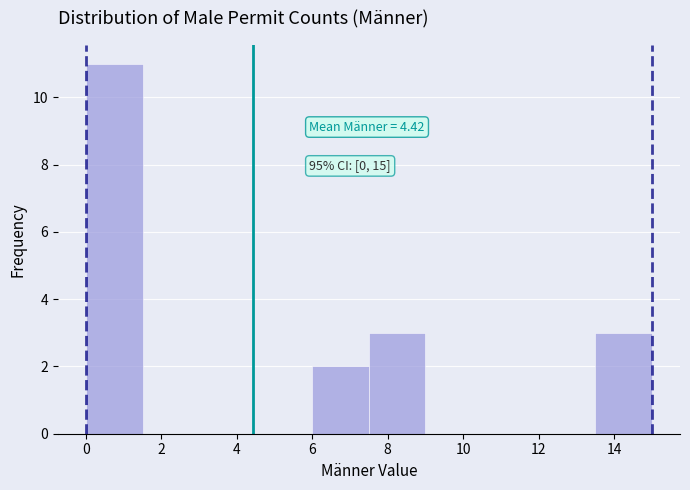

Which range on the x-axis has the tallest bar?

0.0 to 1.5